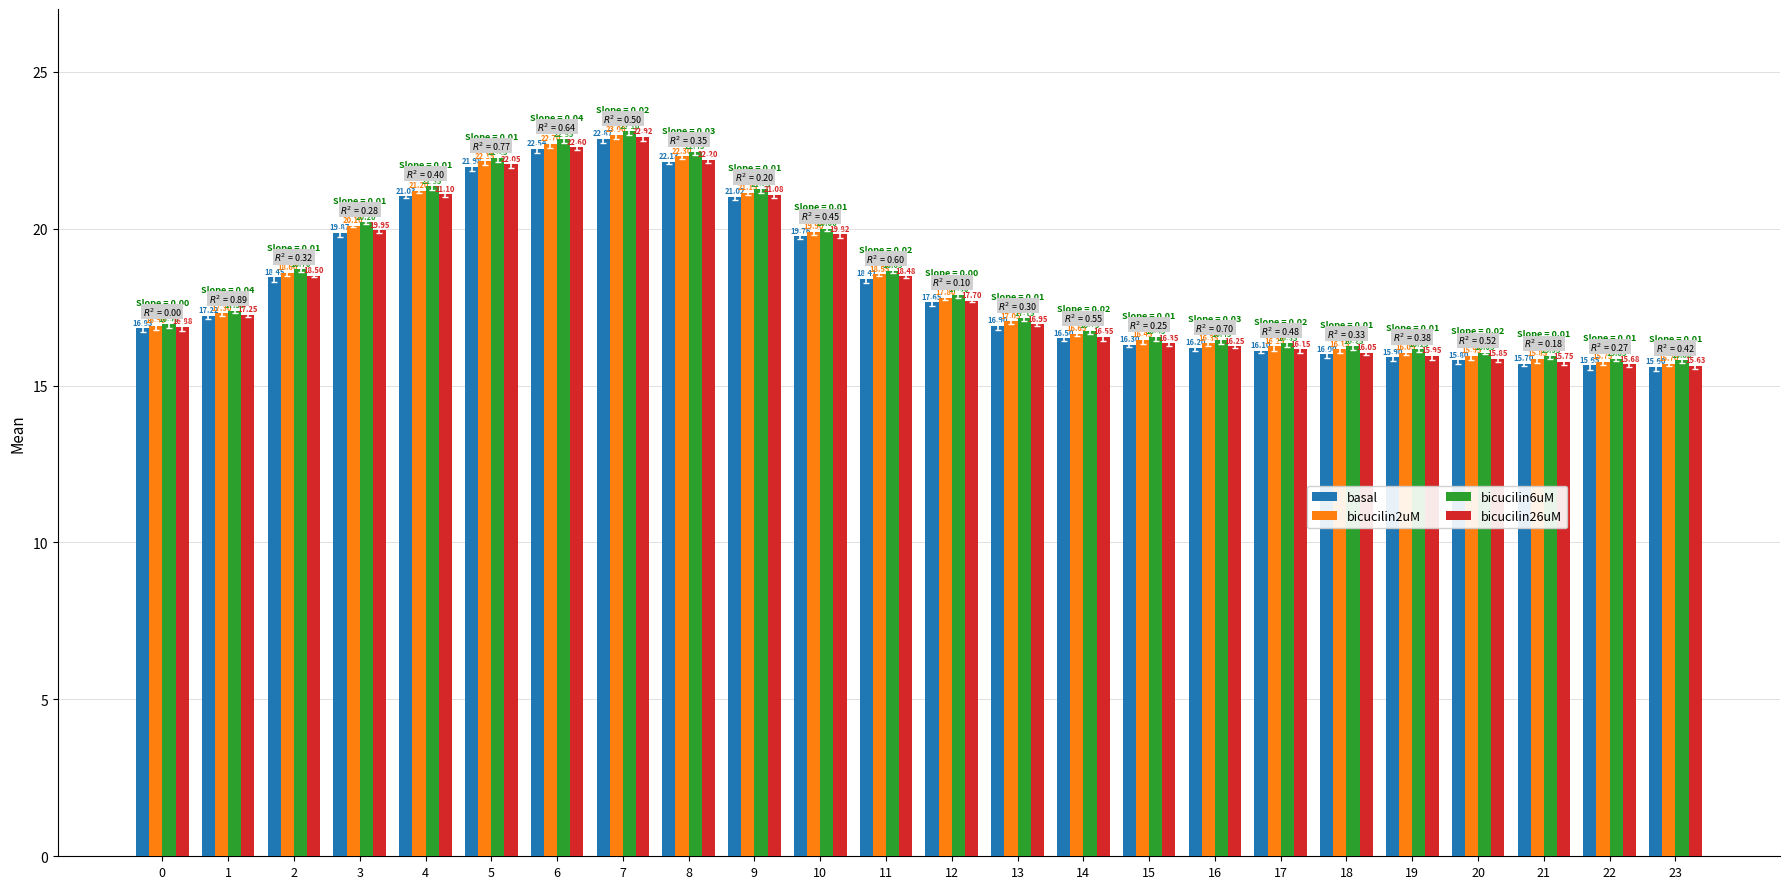

What is the total value across all series at 23?

62.7